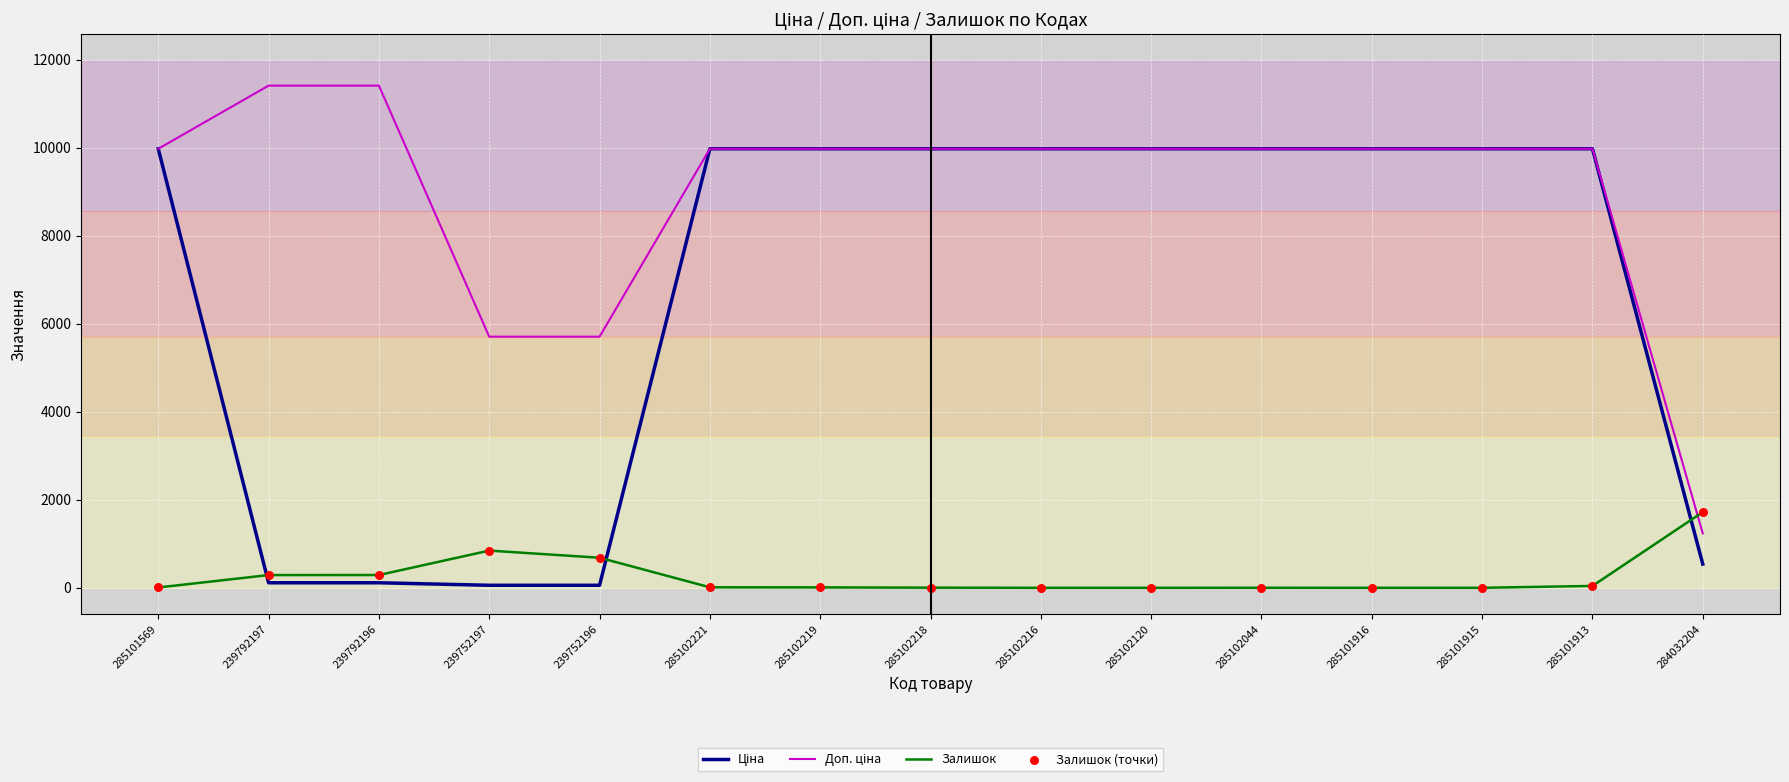

What is the total value across all series at 285102120?

19950.0